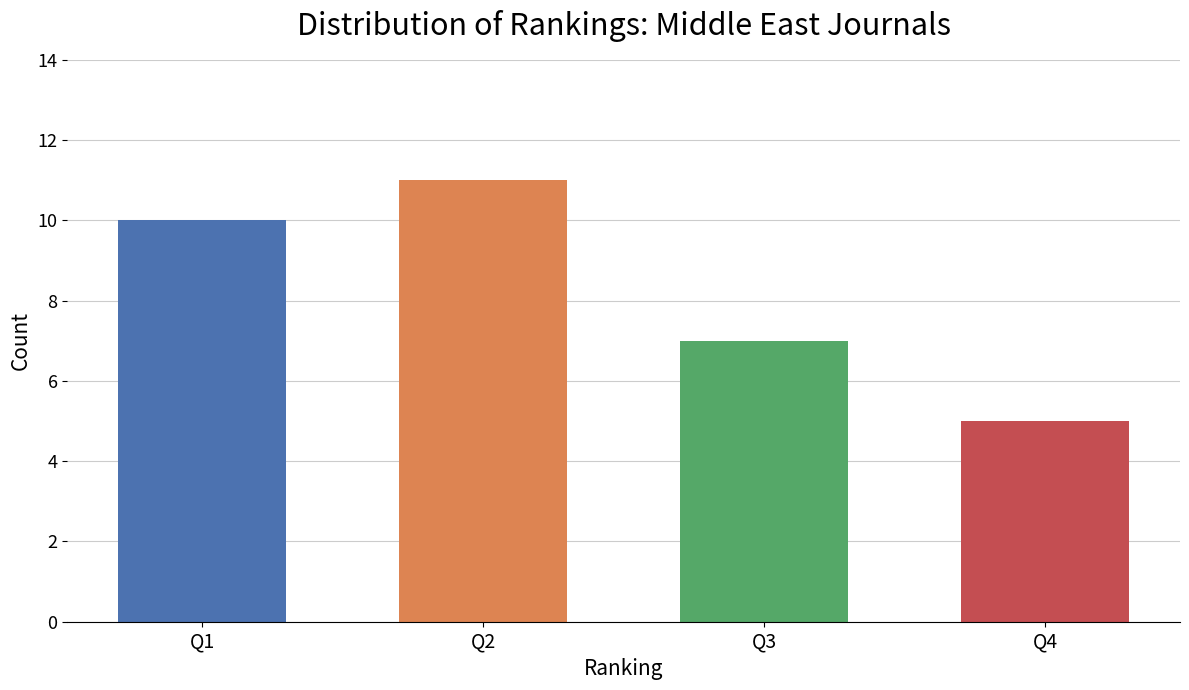

What is the maximum value shown in the chart?

11